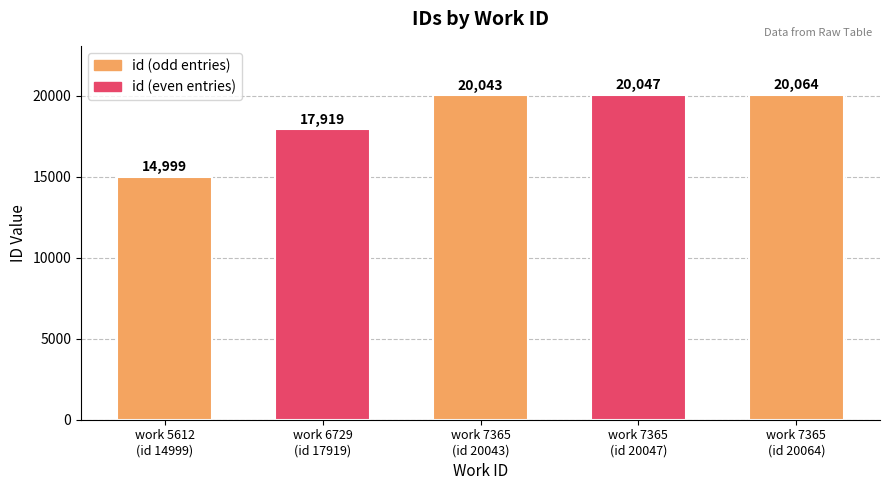

What is the change in value from 5612 to 7365?

+5044